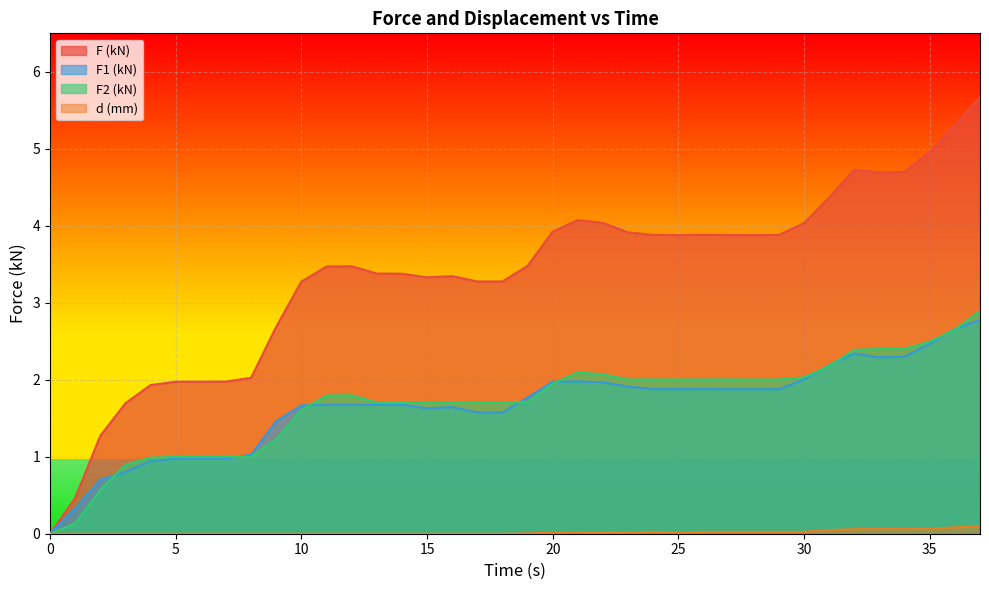

Where is the first local minimum for F (kN)?

15